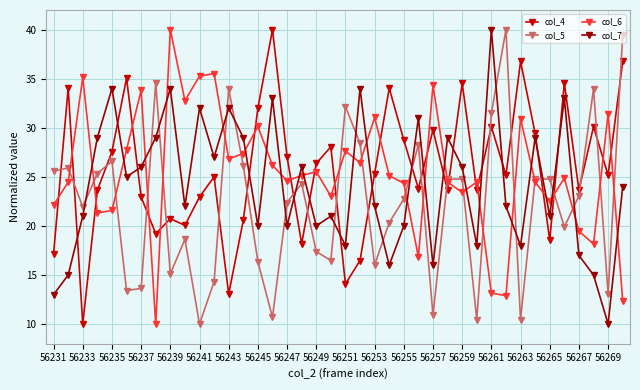

How many categories are shown in the chart?

40